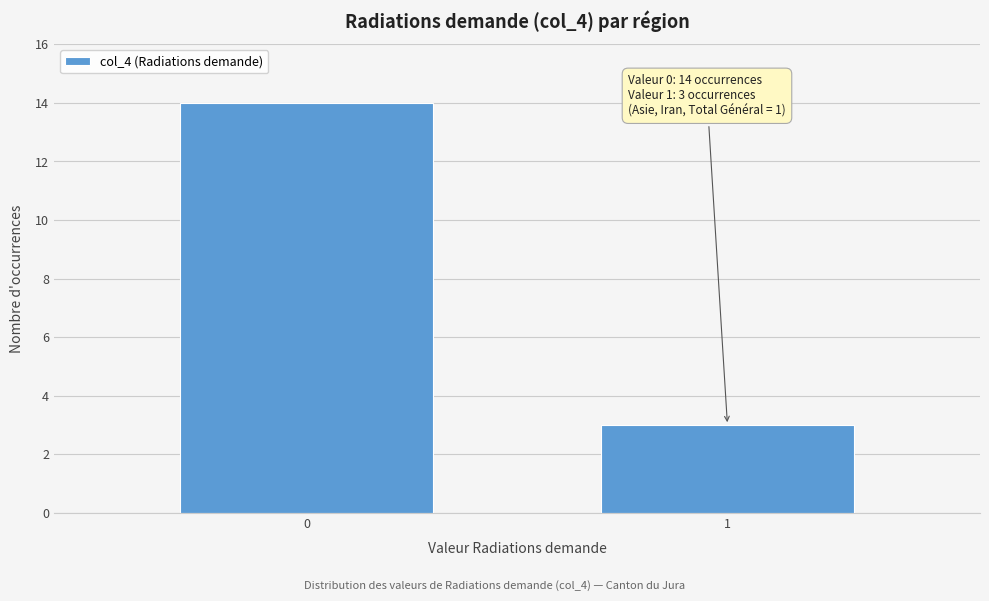

Reading left to right, list all the values displayed in this chart.

0=14	1=3